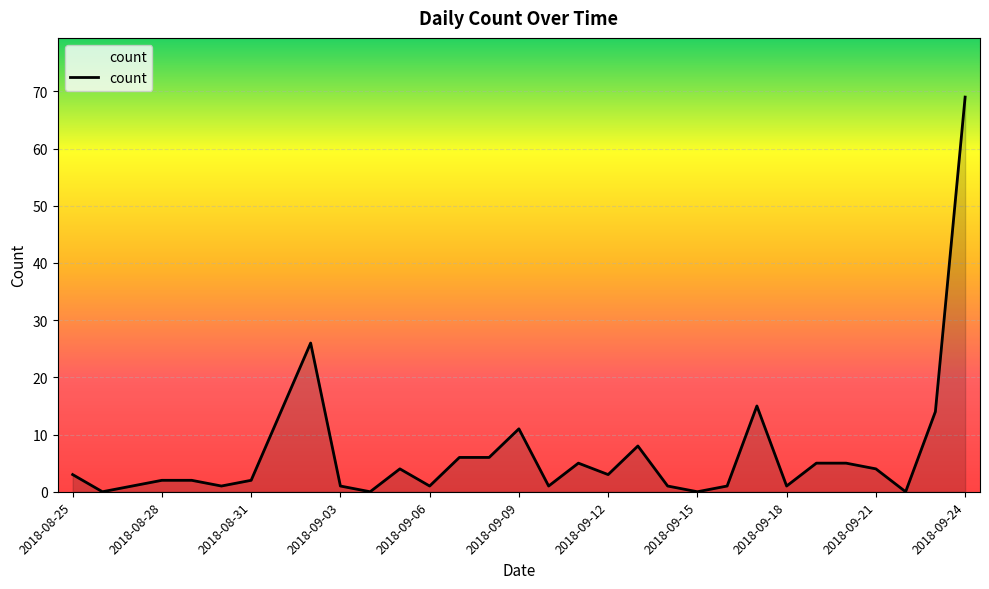

What is the greatest value displayed?

69